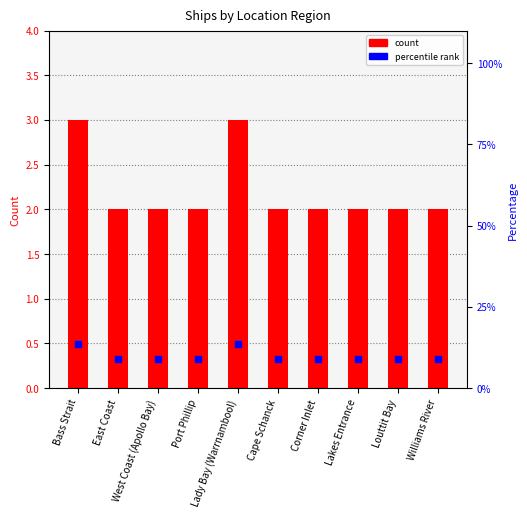

What are all the series names shown in the legend?

count, percentile rank